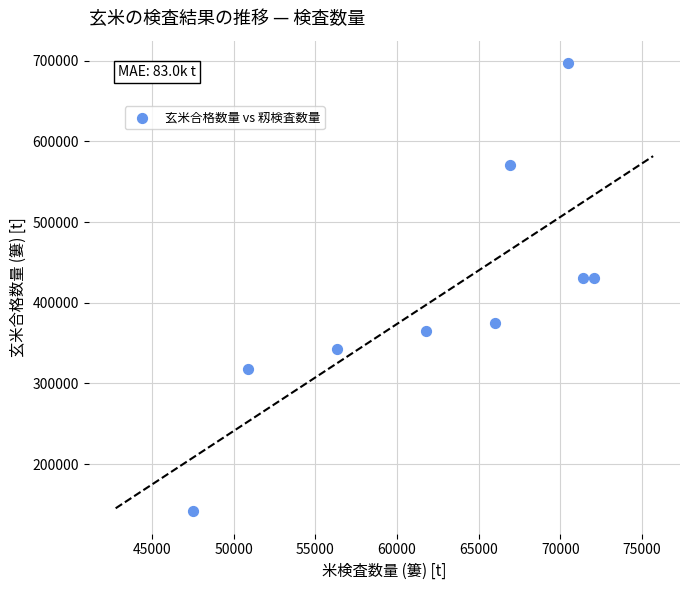

What is the average Y value?

408083.3